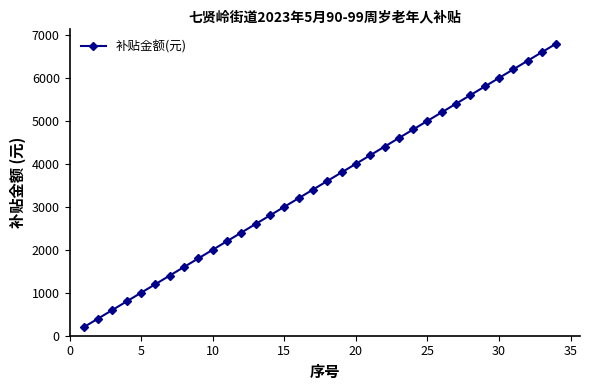

What is the greatest value displayed?

6800